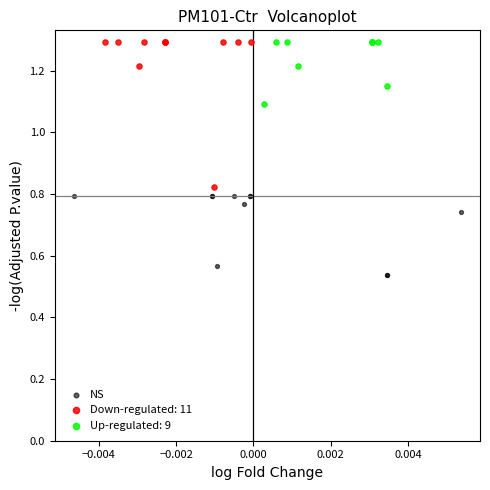

Which series contains the lowest Y value?

NS